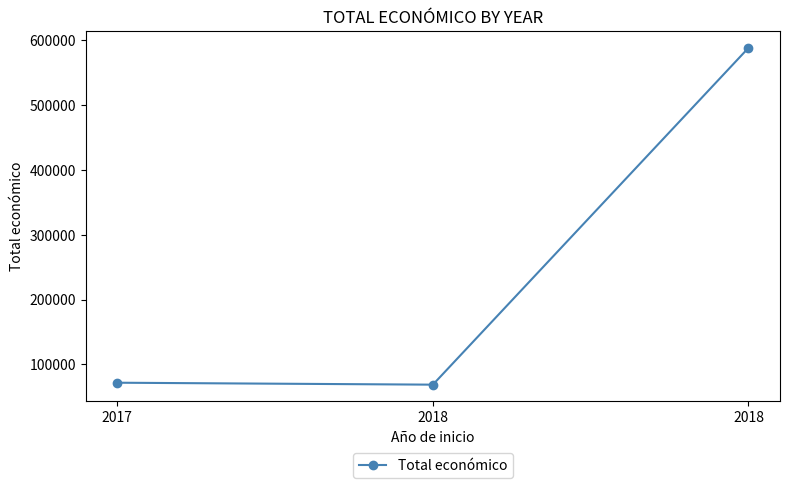

Does the chart display data point markers on the line(s)?

Yes